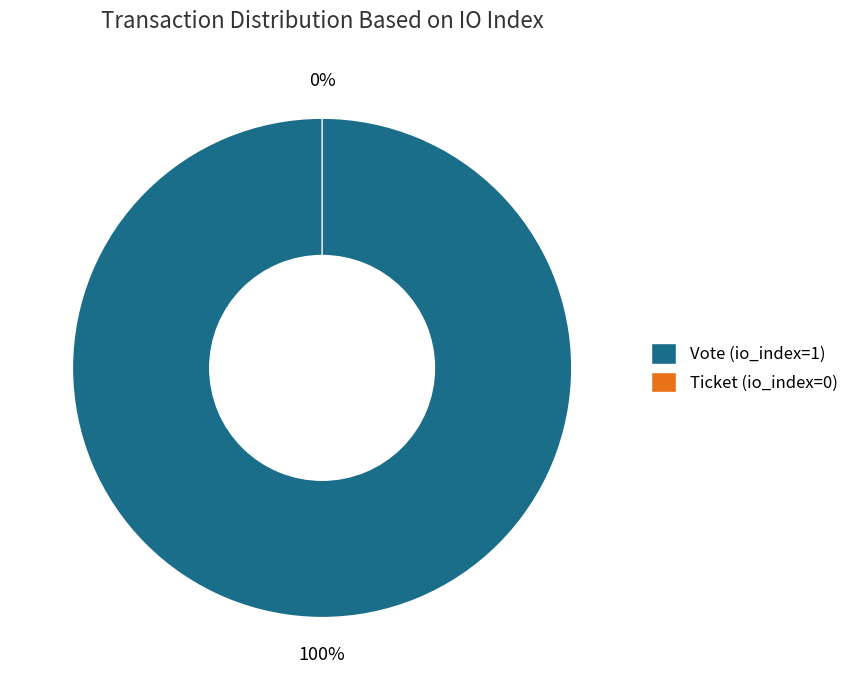

The Vote (io_index=1) slice represents 95% of the pie. True or false?

False